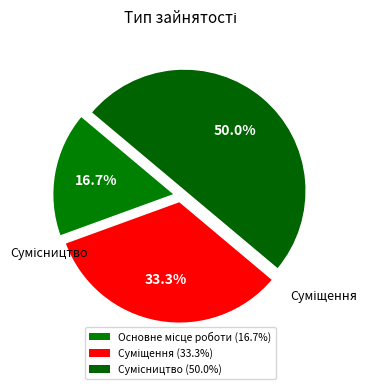

What percentage is the Основне місце роботи slice, to the nearest percent?

17%